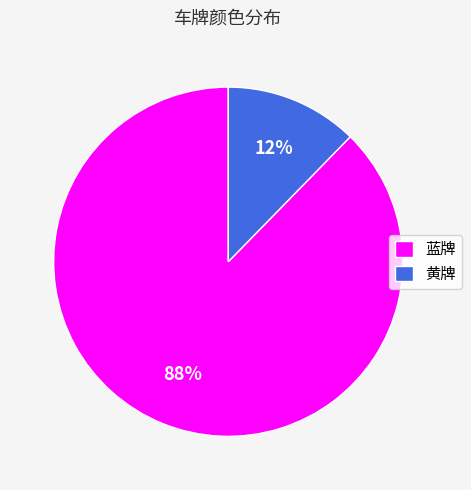

Do 蓝牌 and 黄牌 together represent more than half of the pie?

Yes